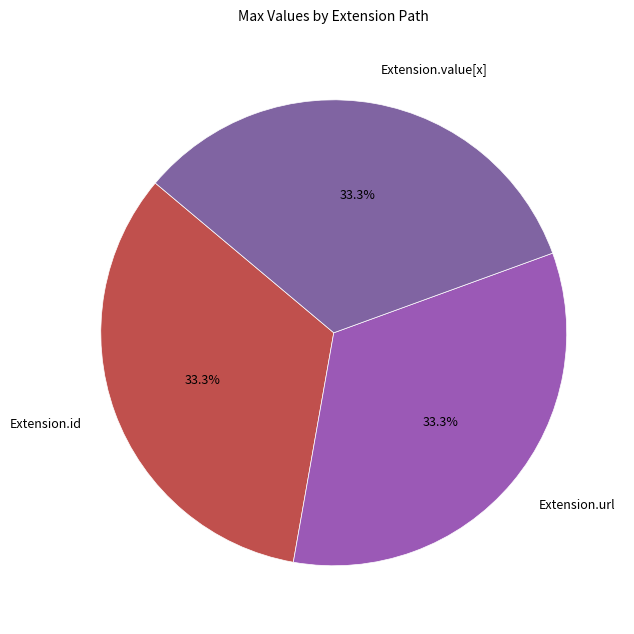

Combined, what portion of the pie is Extension.id and Extension.value[x]?

66.7%